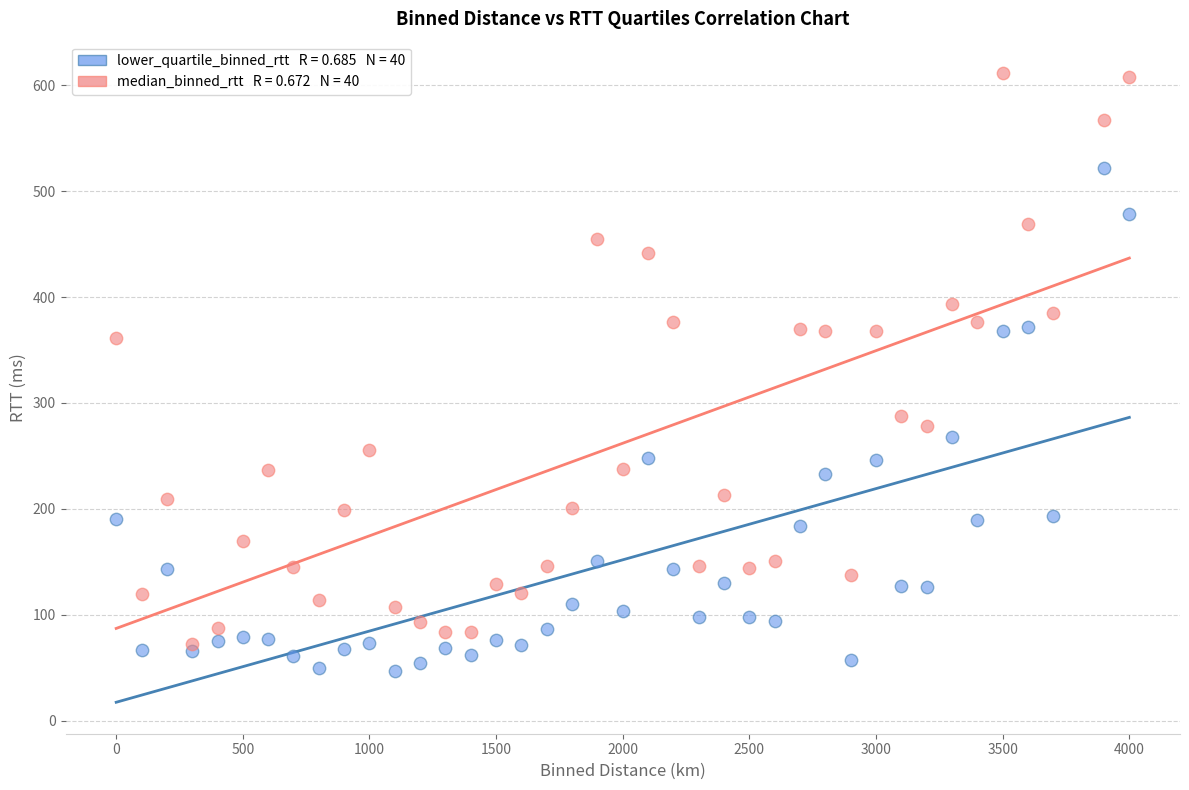

Across all series, what Y value is closest to 329?

361.0